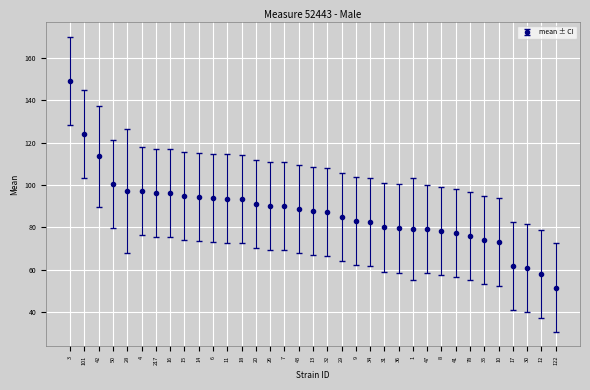

What is the minimum value shown in the chart?

51.5